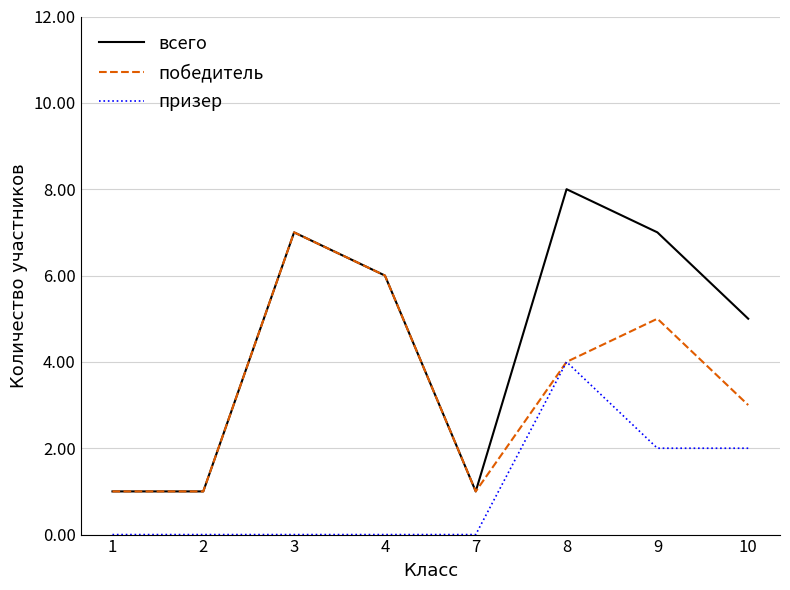

Reading left to right, extract all data points from this chart.

всего: 1	1	7	6	1	8	7	5
победитель: 1	1	7	6	1	4	5	3
призер: 0	0	0	0	0	4	2	2